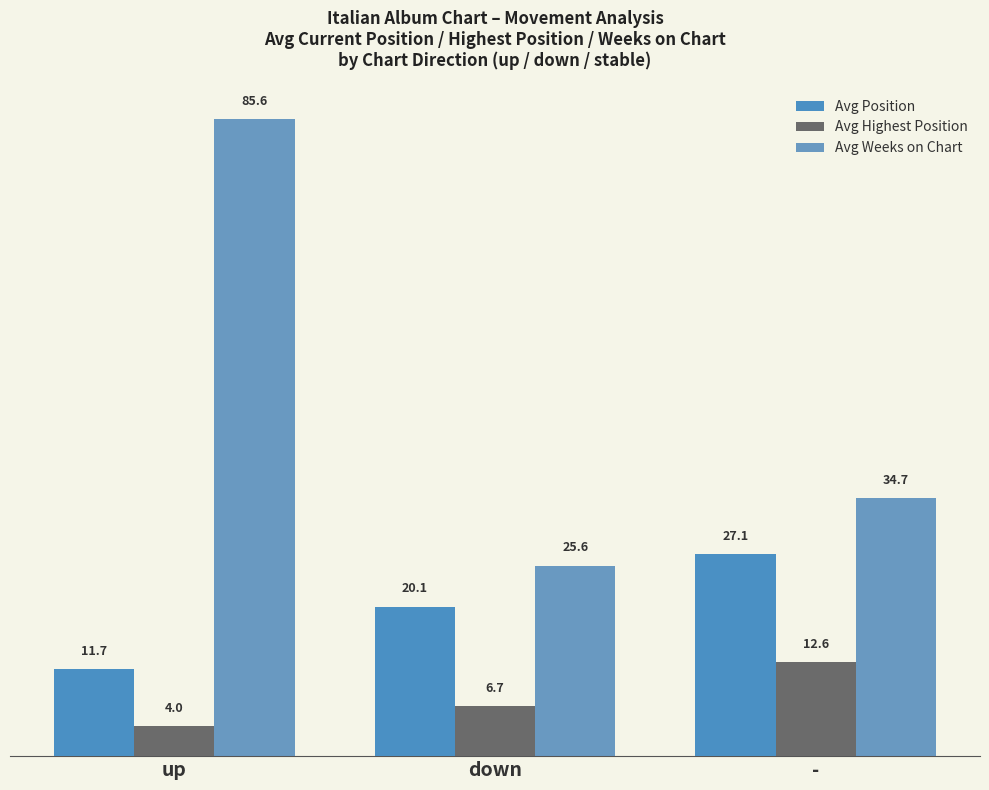

Are the bars horizontal?

No